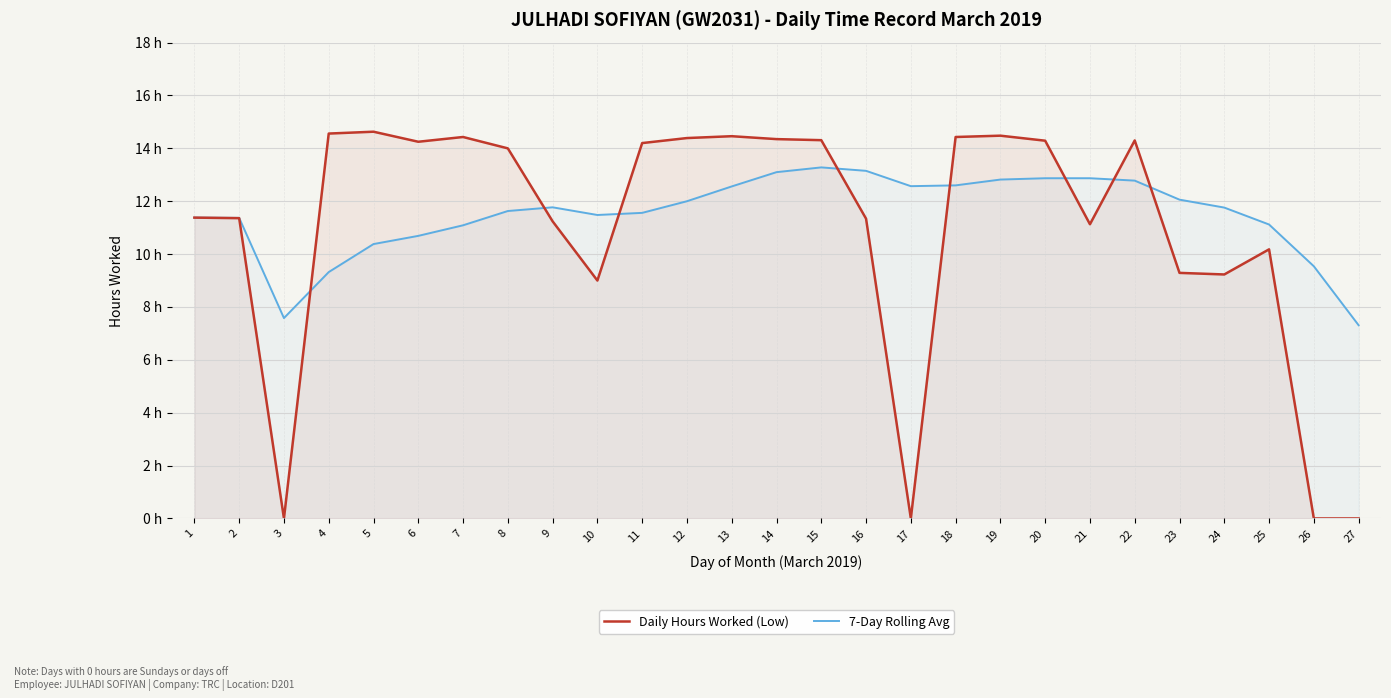

Rank the series at 6 from lowest to highest value.

7-Day Rolling Avg, Daily Hours Worked (Low)